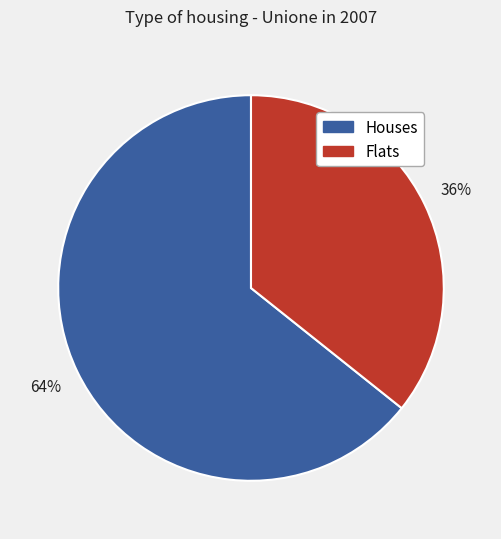

Count the number of slices in the pie.

2